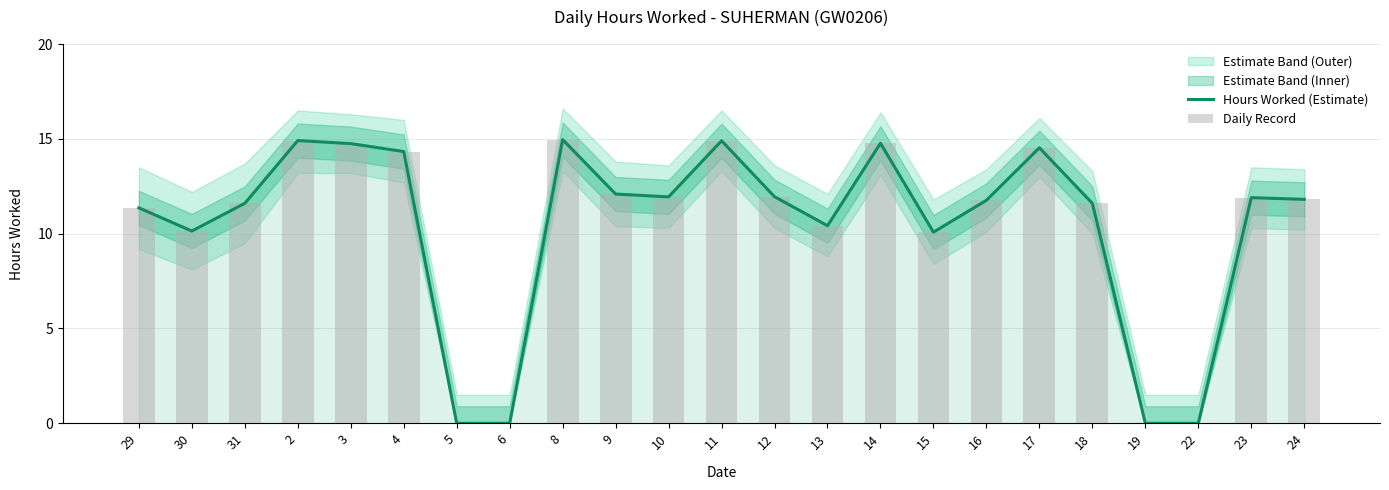

Which category has the lowest value in the Daily Record series?

5